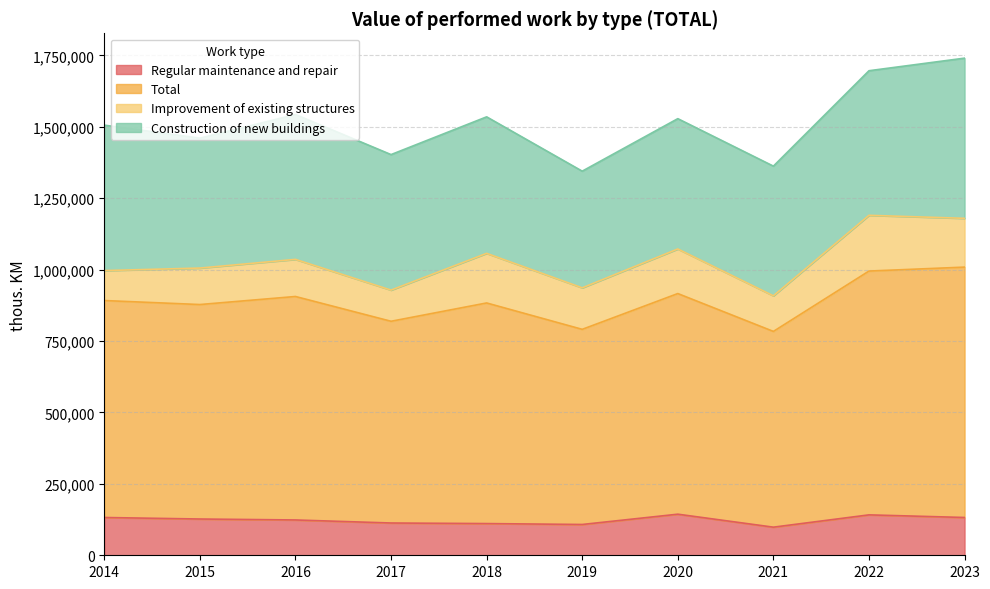

What is the value of the Regular maintenance and repair point at the 7th from the left?

143827